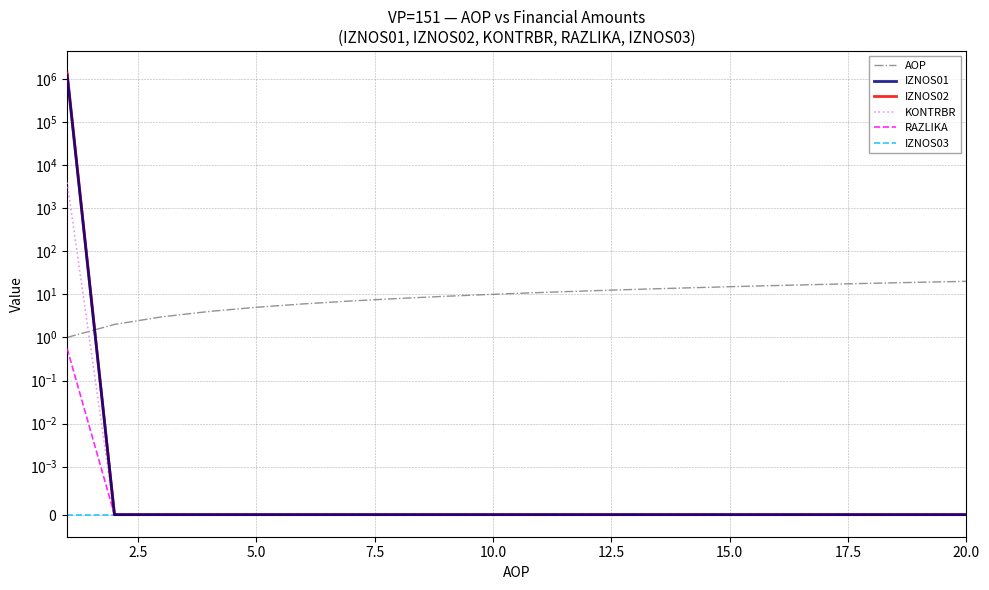

What is the greatest value displayed?

1359101.6